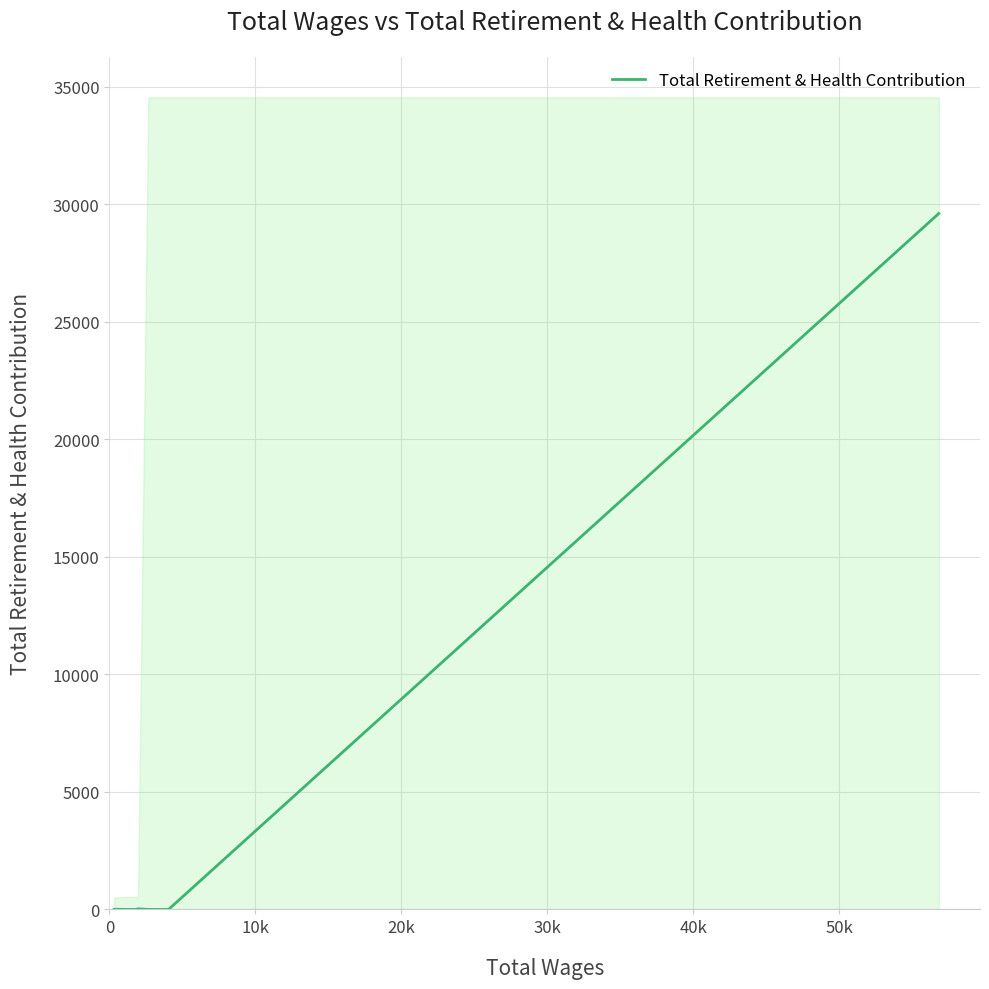

What is the highest value of the Total Retirement & Health Contribution series?

29602